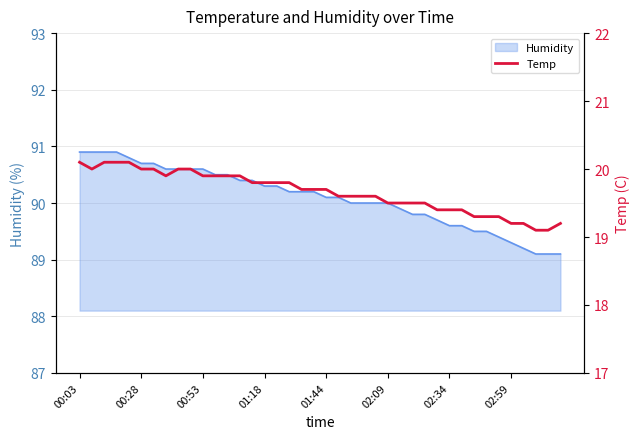

What is the maximum value shown in the chart?

20.1